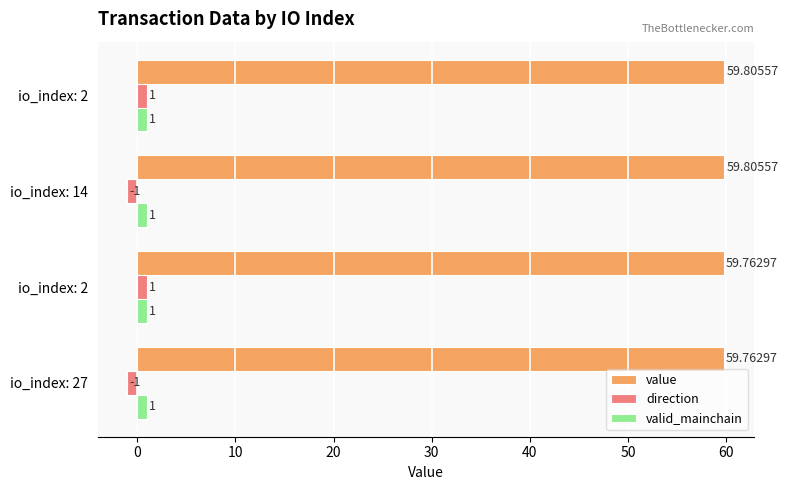

What is the value of the value bar at the 2nd from the left?

59.8